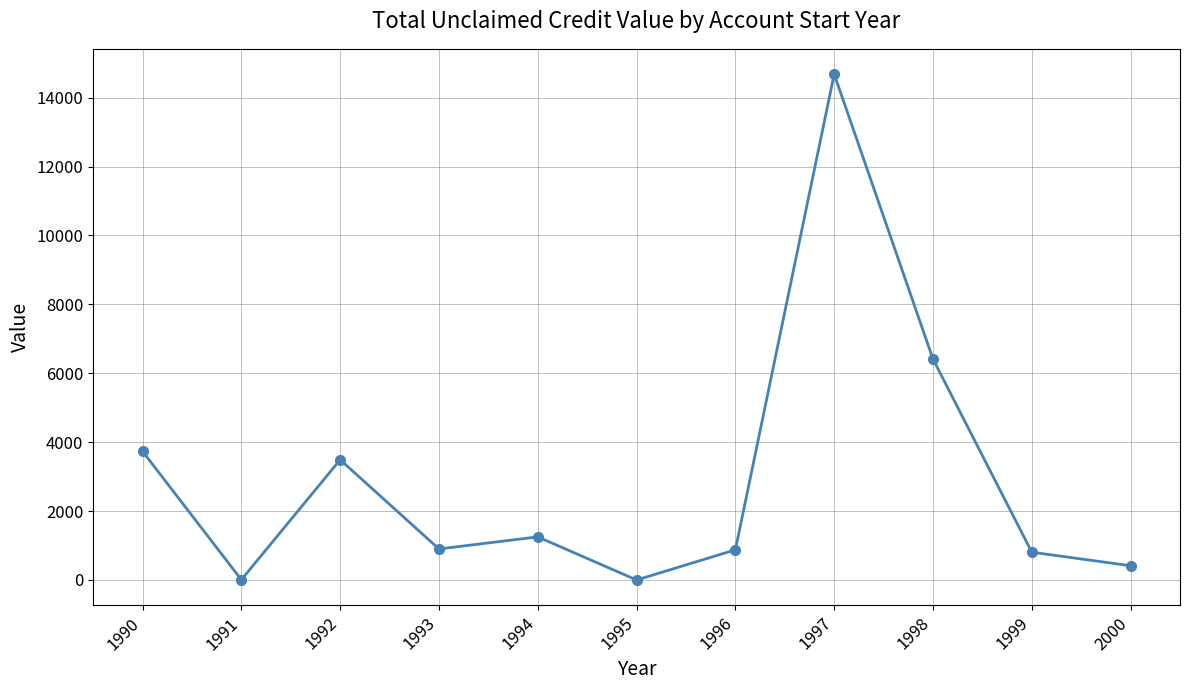

What is the value of the 10th point from the left?

807.0